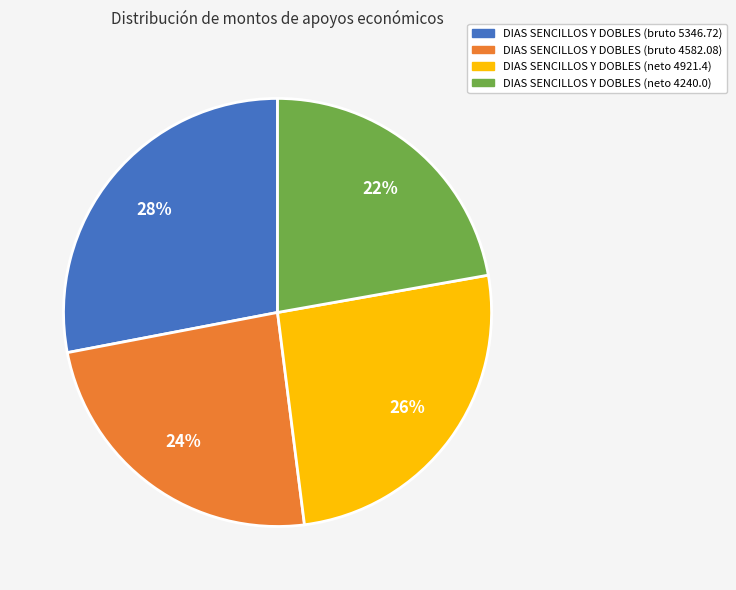

Is the sum of DIAS SENCILLOS Y DOBLES (neto 4240.0) and DIAS SENCILLOS Y DOBLES (neto 4921.4) greater than half?

No